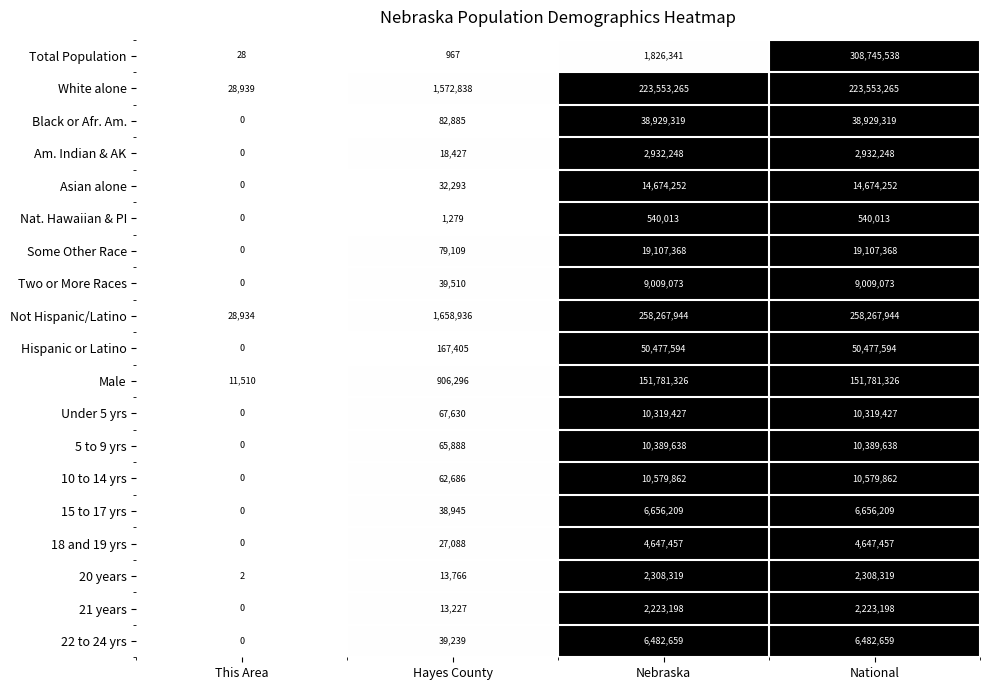

What is the difference between the second highest and second lowest values in the Male series?

150875030